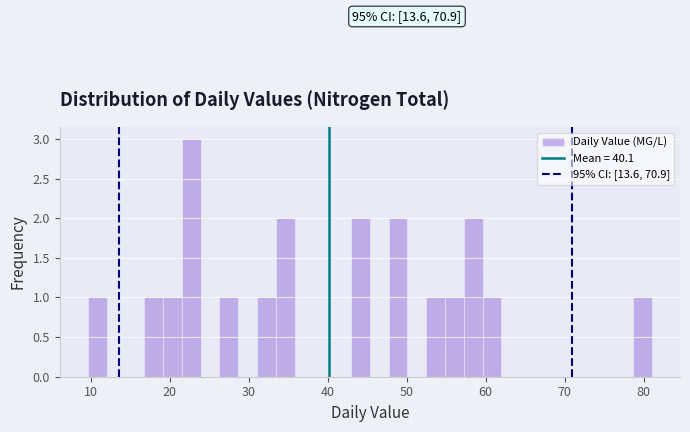

Read against the x-axis, roughly where is the centre of the tallest bar?

23